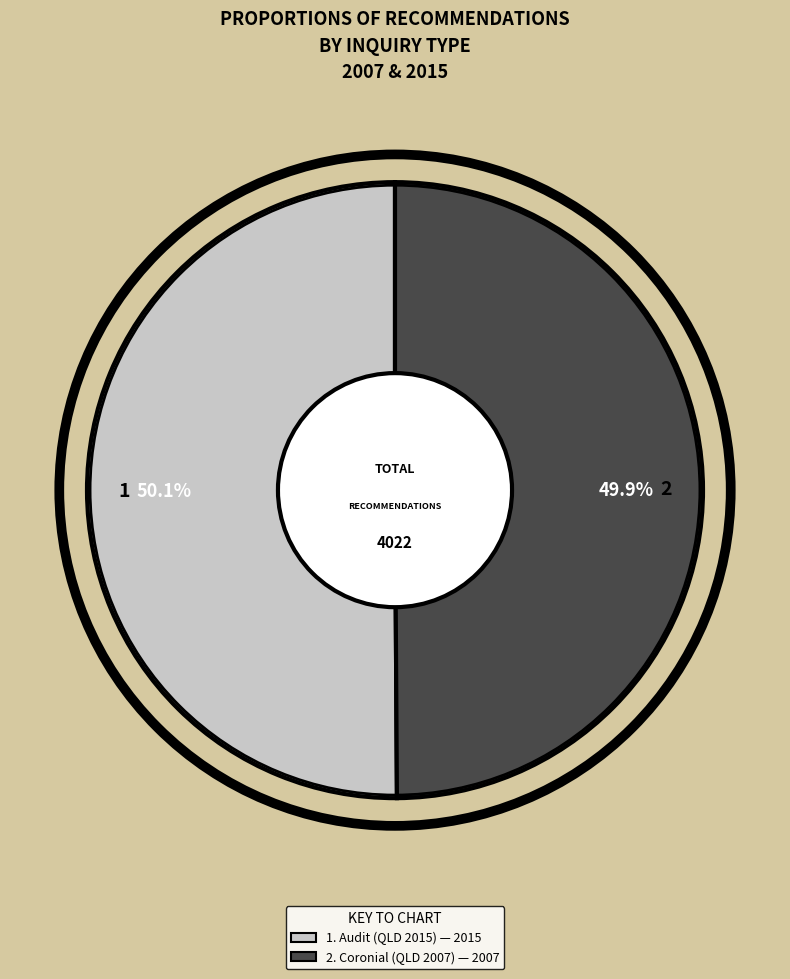

Is there any slice that represents more than half of the pie?

Yes